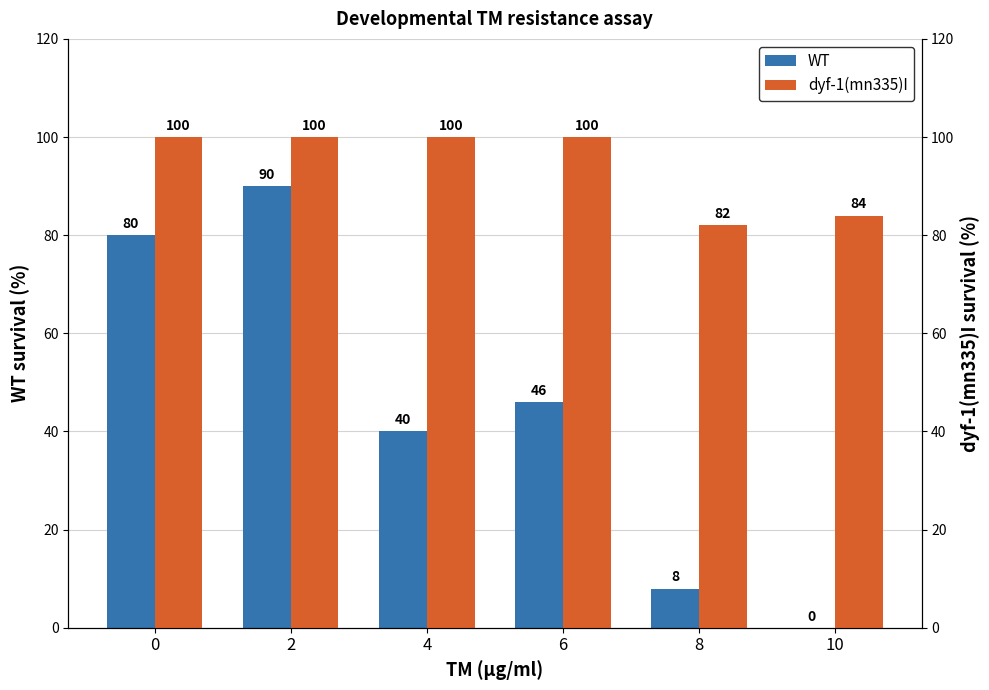

How many dyf-1(mn335)I values are between 84 and 100?

5